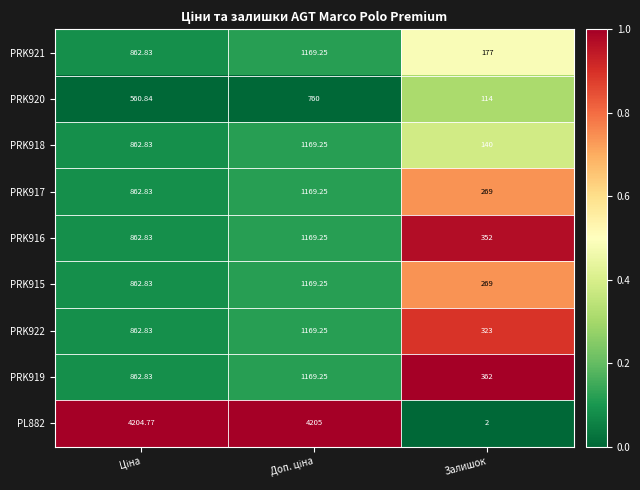

Which label corresponds to the smallest value in the chart?

Залишок